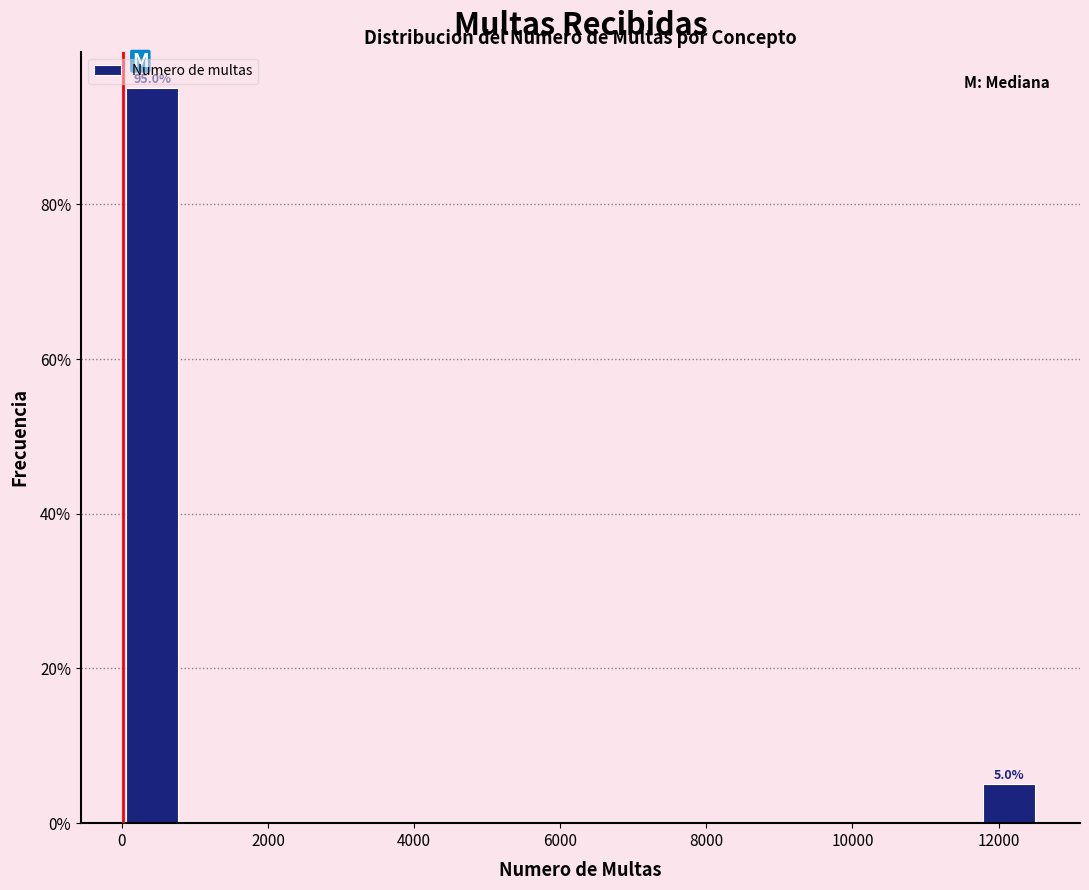

Over which range of the x-axis is the bar tallest?

0 to 800